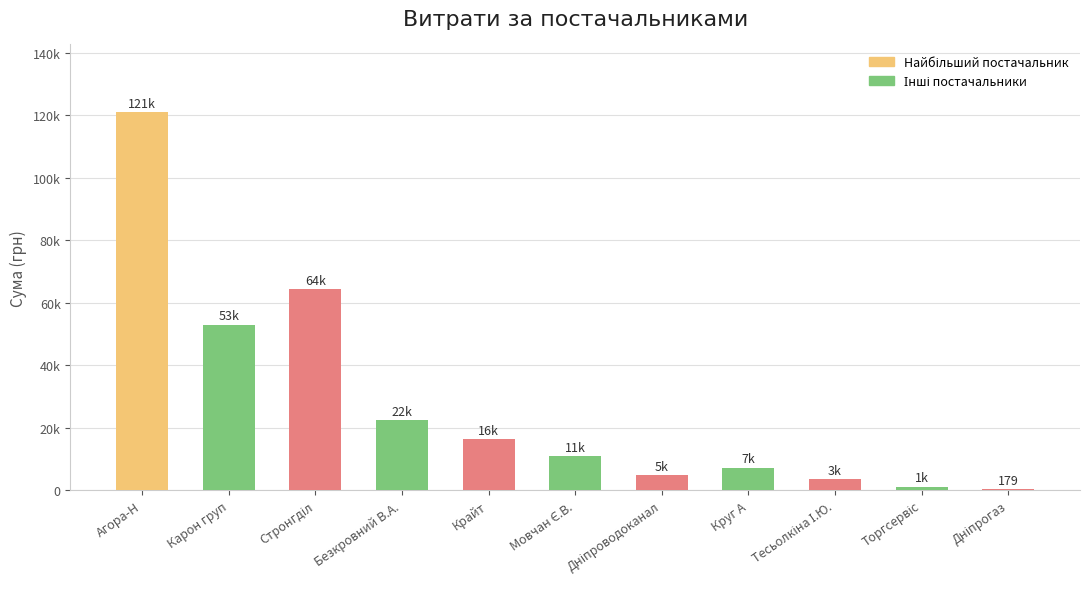

At which label is the value closest to 60511?

Стронгділ